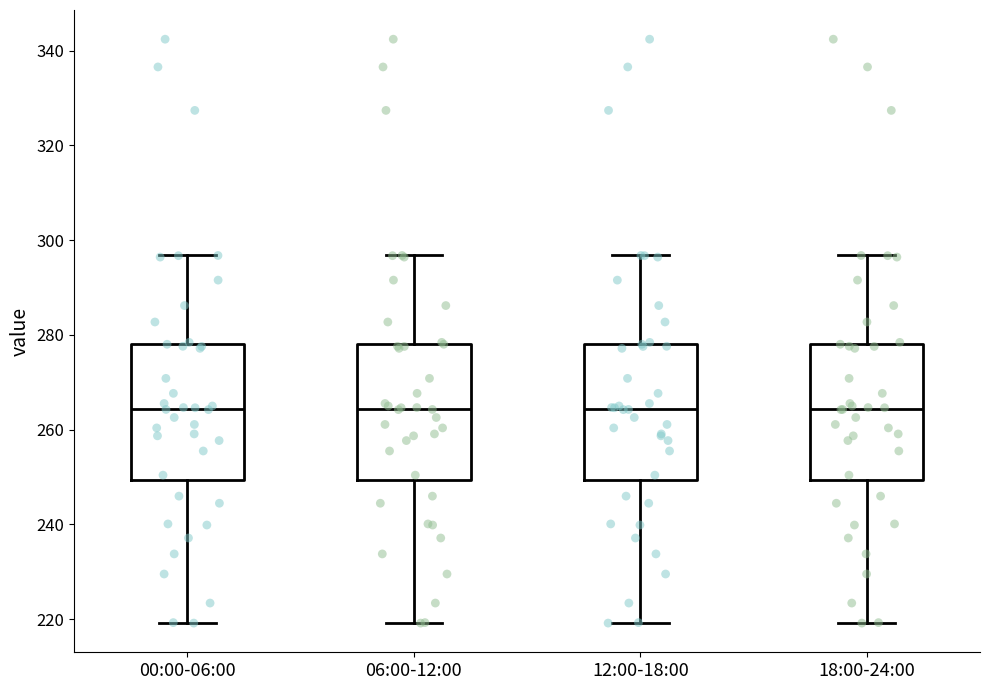

Reading left to right, transcribe this box plot: for each box, give where its median line is, the range the box spans, and where its two whiskers end, as read against the y-axis. The values are not printed on the chart, so give them approximately, as read against the axis.

00:00-06:00: median 264, box 250 to 278, whiskers 220 to 296
06:00-12:00: median 264, box 250 to 278, whiskers 220 to 296
12:00-18:00: median 264, box 250 to 278, whiskers 220 to 296
18:00-24:00: median 264, box 250 to 278, whiskers 220 to 296